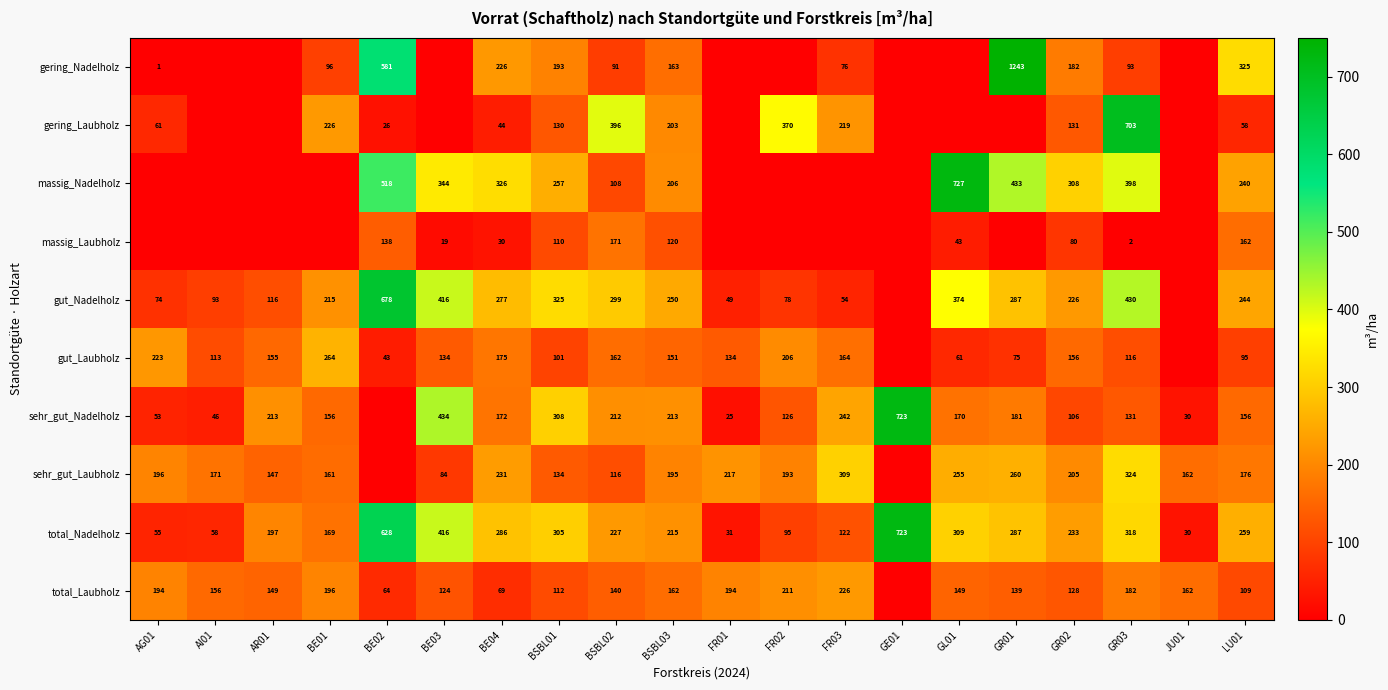

Which series has the largest total across all categories?

total_Nadelholz